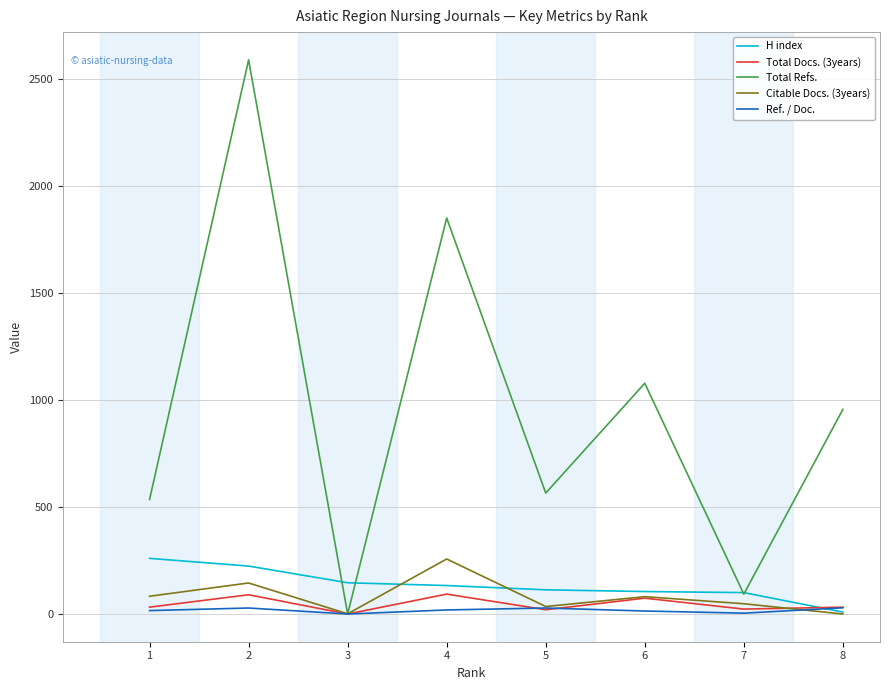

What is the maximum value shown in the chart?

2589